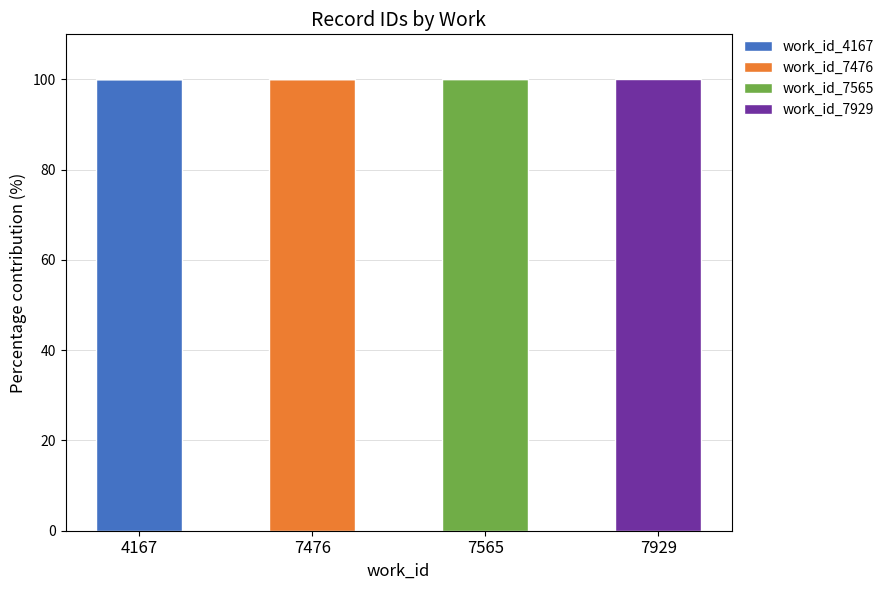

What is the highest value of the work_id_4167 series?

100